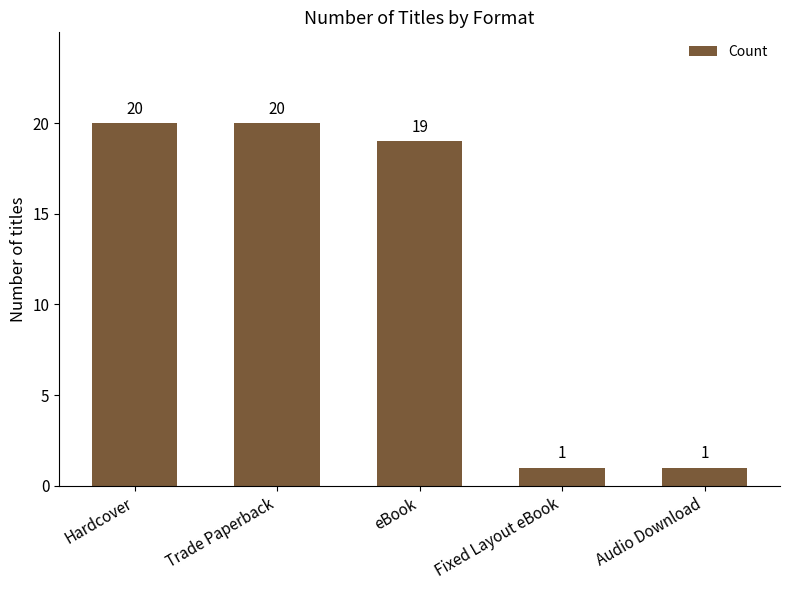

Between Hardcover and eBook, which is larger?

Hardcover